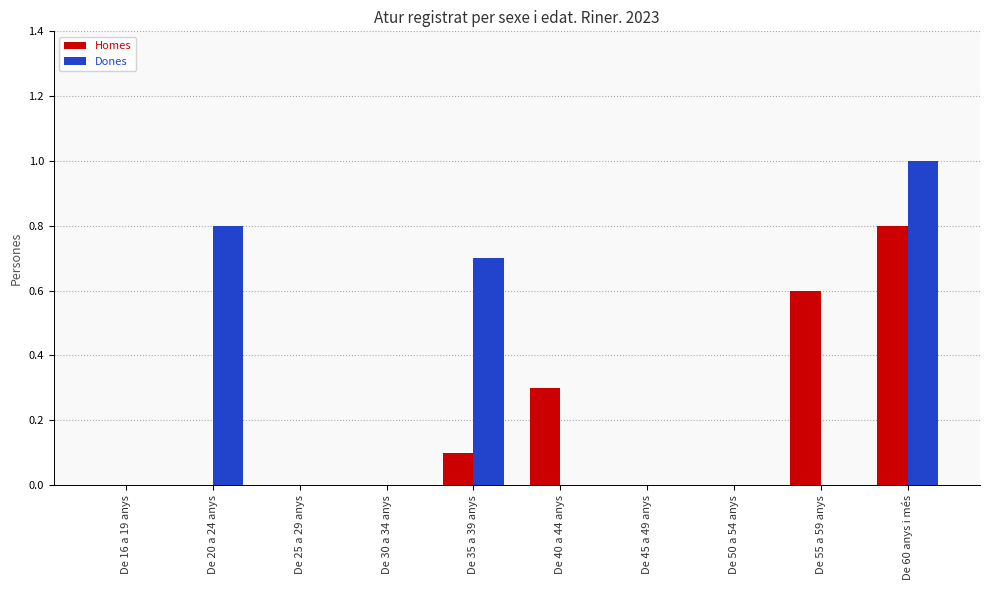

What is the sum of the Homes values at De 35 a 39 anys and De 30 a 34 anys?

0.1